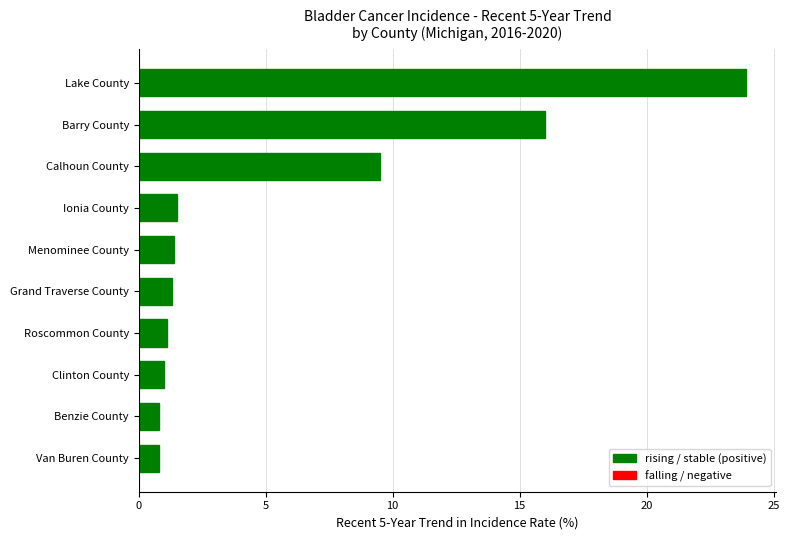

Is it true that the value at Lake County is 23.9?

True